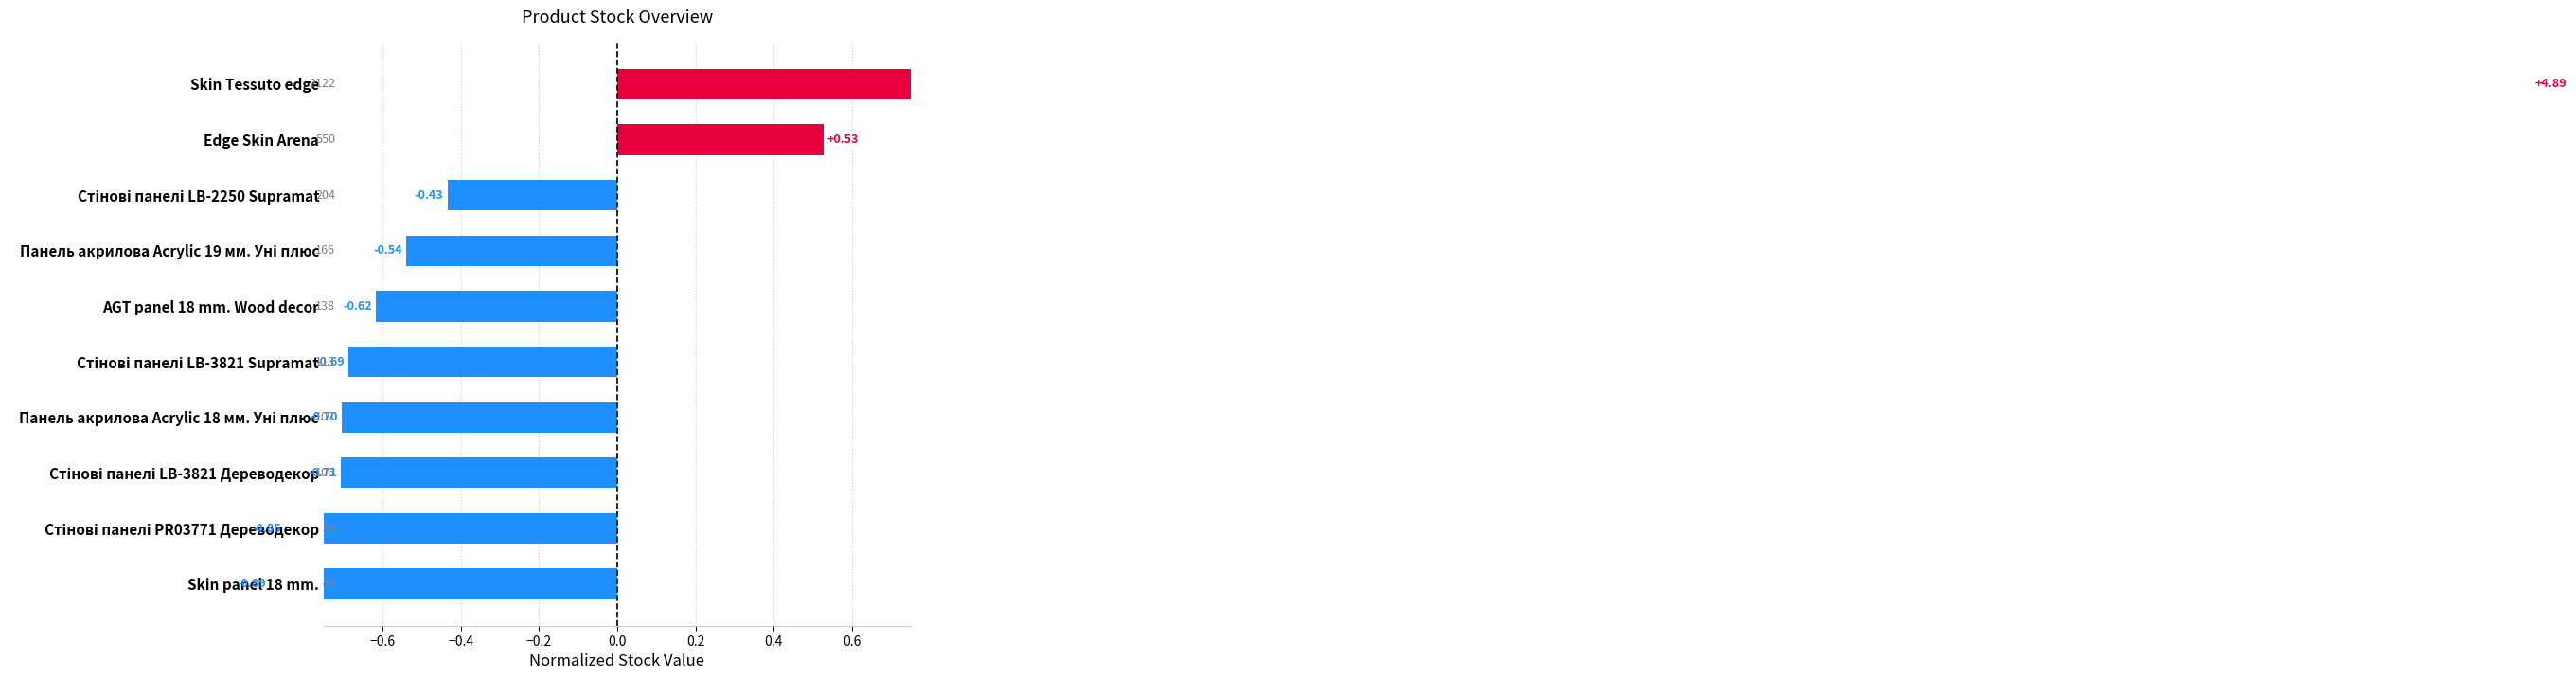

What is the change in value from Skin Tessuto edge to Стінові панелі PR03771 Дереводекор?

-5.7